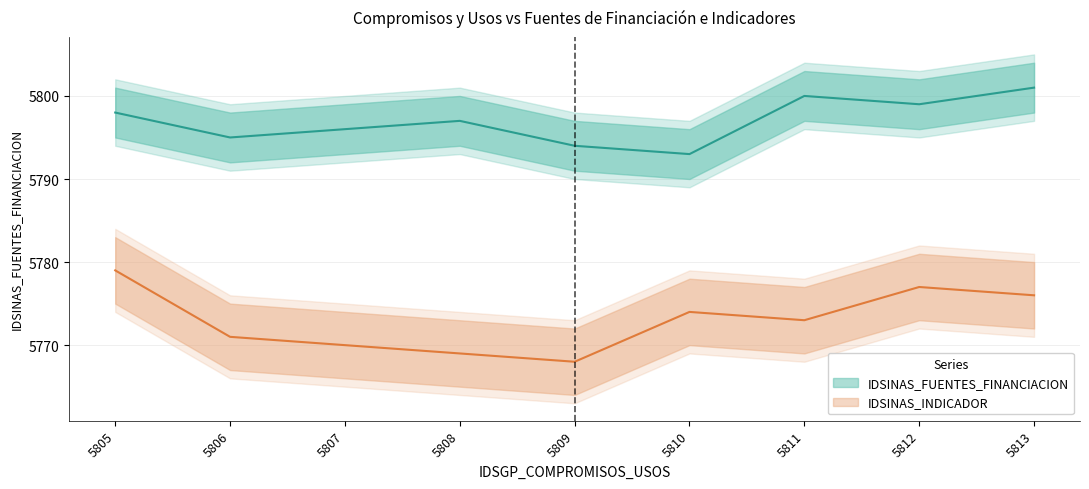

How many data points in IDSINAS_INDICADOR are above 5773?

4